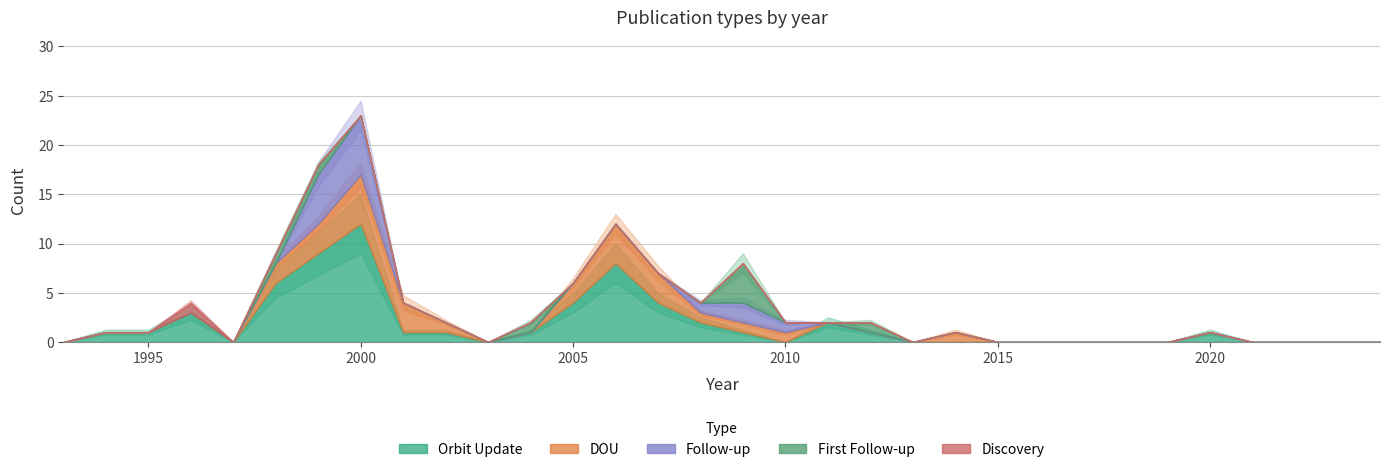

At which category is the sum across all series the highest?

2000